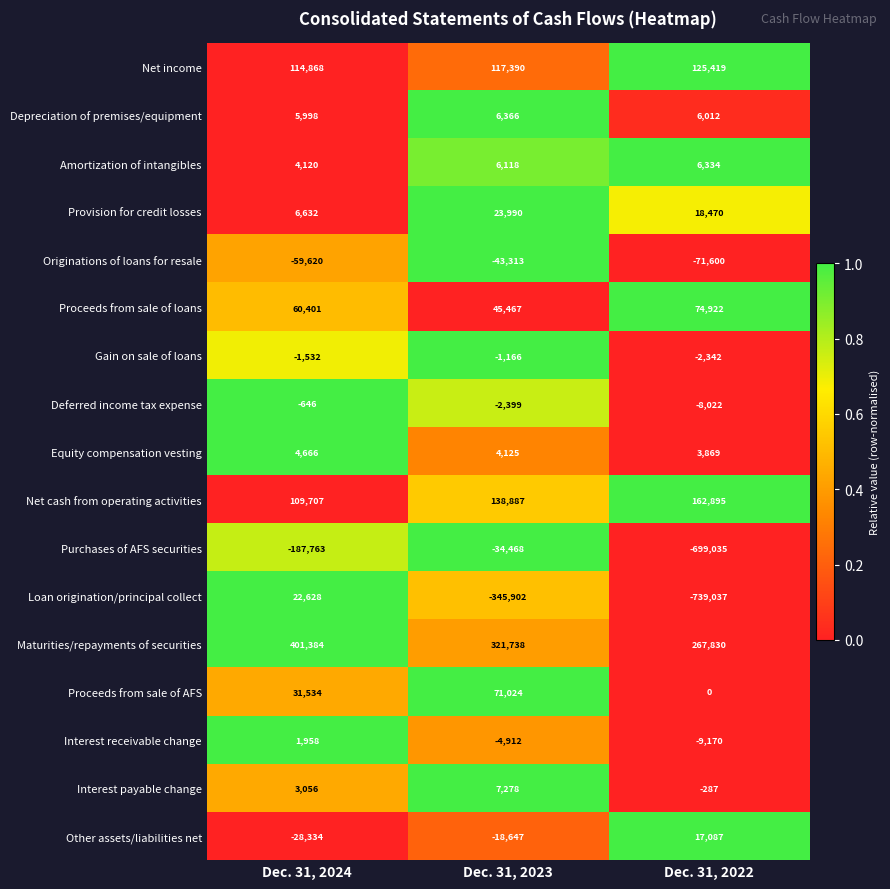

Which category has the lowest value across all series?

Dec. 31, 2022